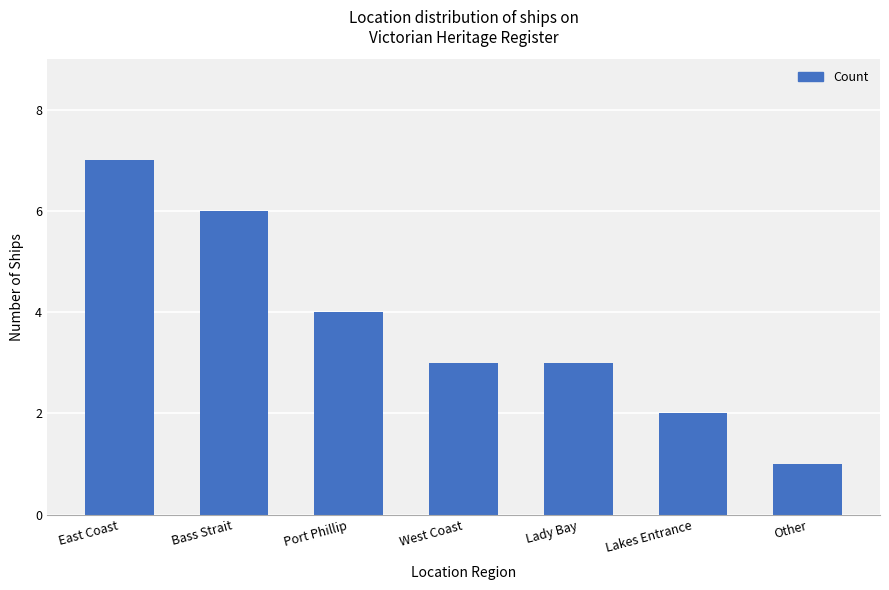

What position from the left is Other?

7